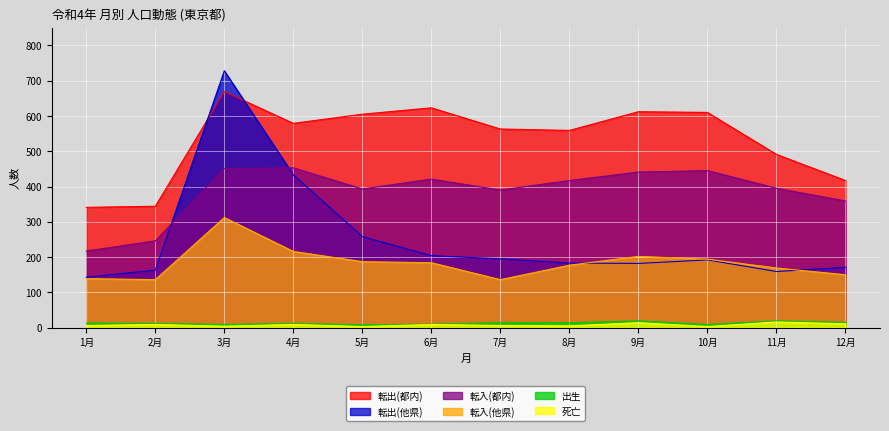

Between 3月 and 6月, which series saw the biggest shift?

転出(他県)